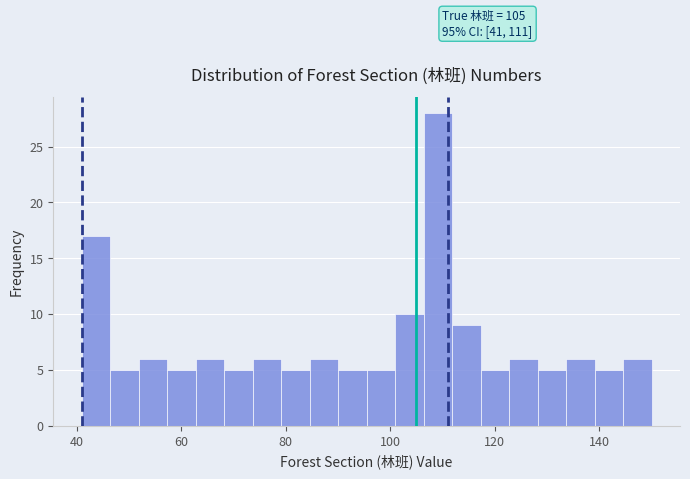

Around what value on the x-axis is the tallest bar? Give the approximate position of its centre, as read against the axis.

110